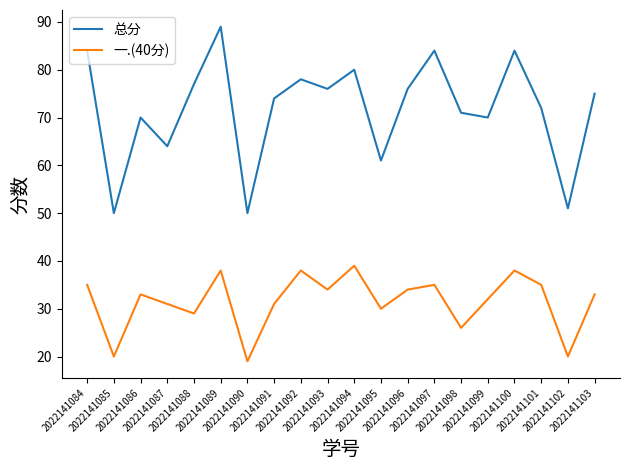

What is the maximum value shown in the chart?

89